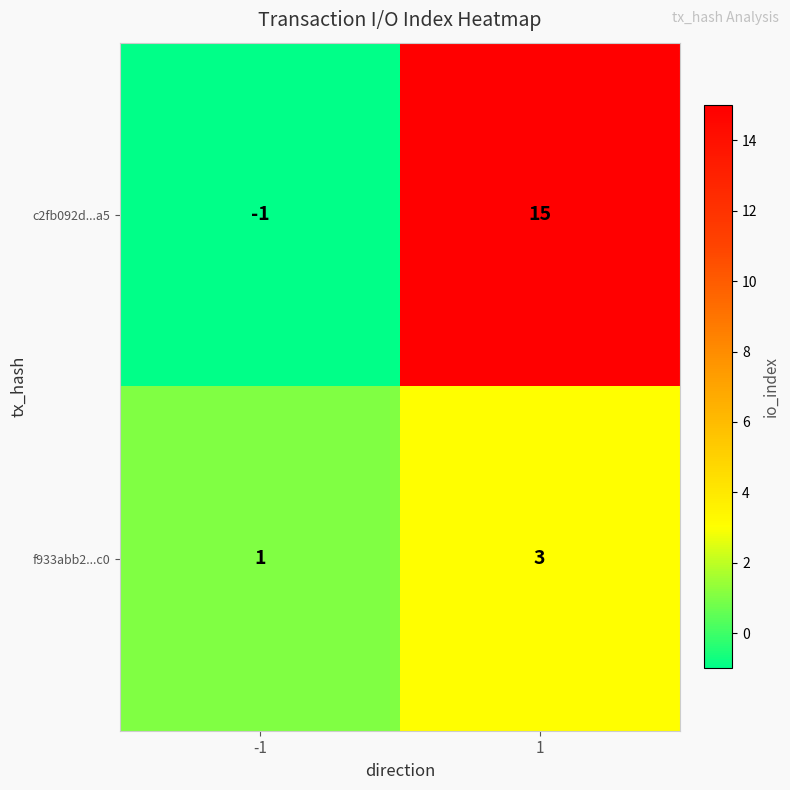

What is the sum of the c2fb092d...a5 values at 1 and -1?

14